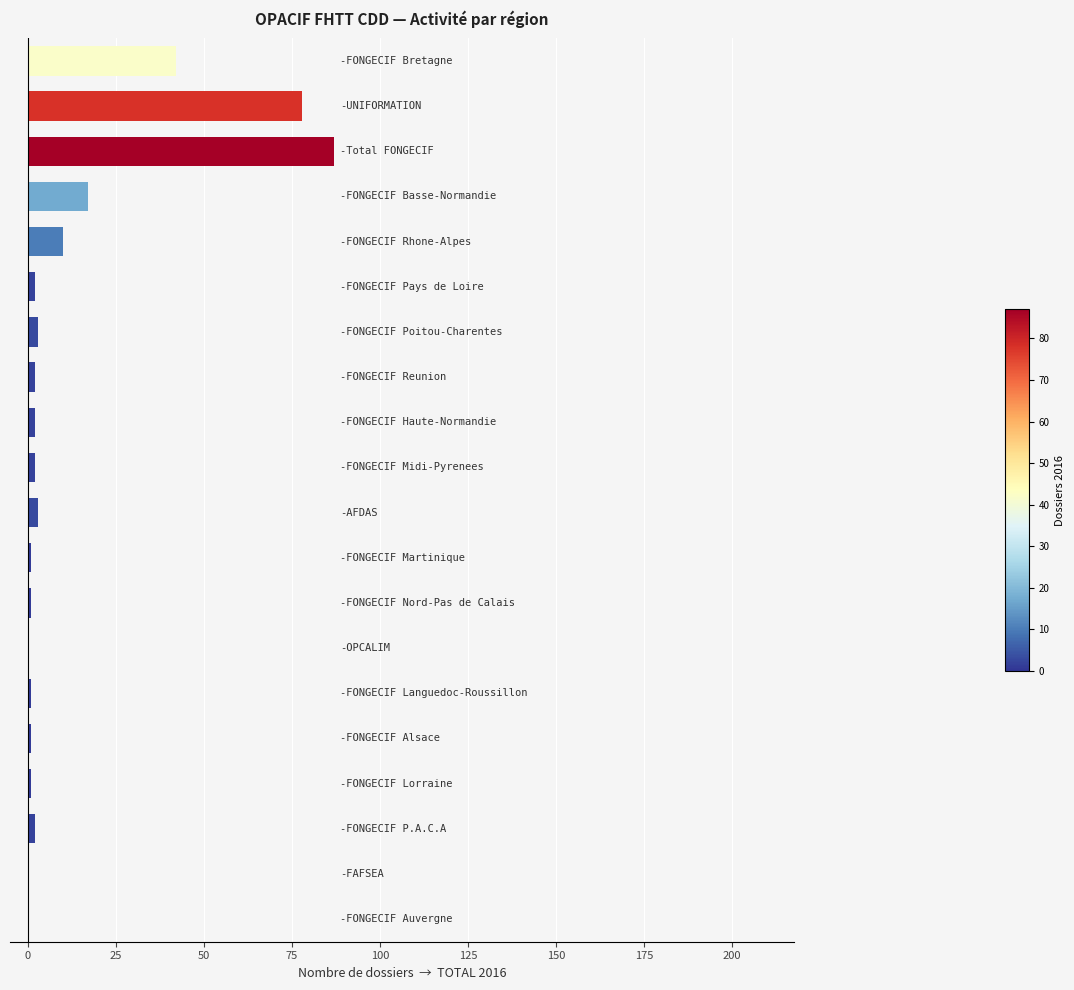

What is the sum of all values?

255